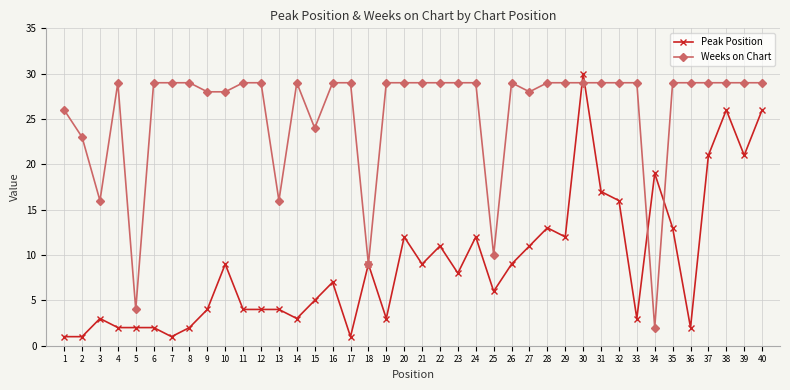

True or false: Weeks on Chart has a value of 29 at 21.

True